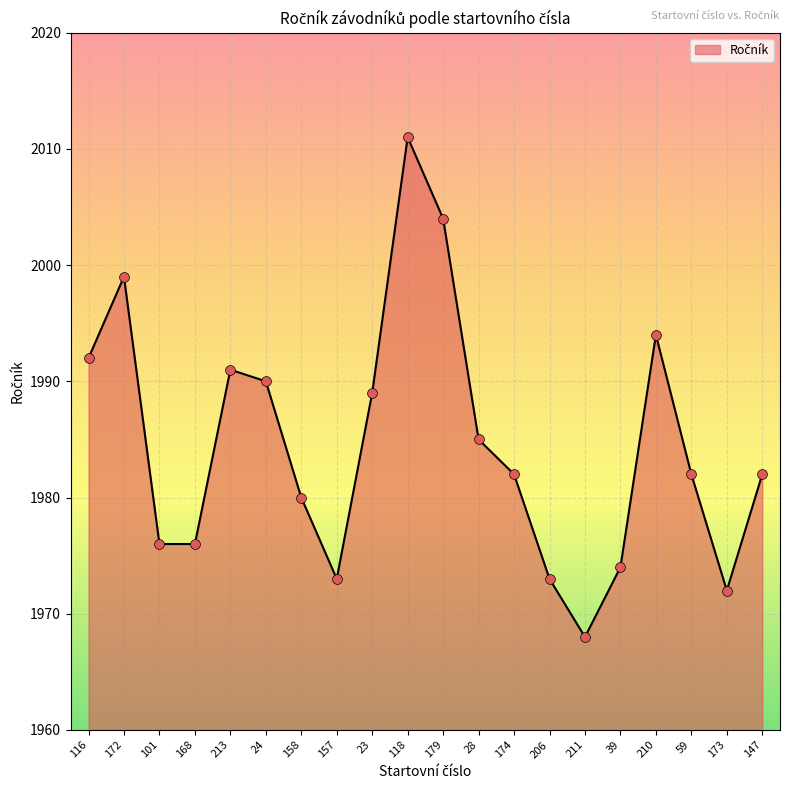

Which has a higher value, 206 or 210?

210